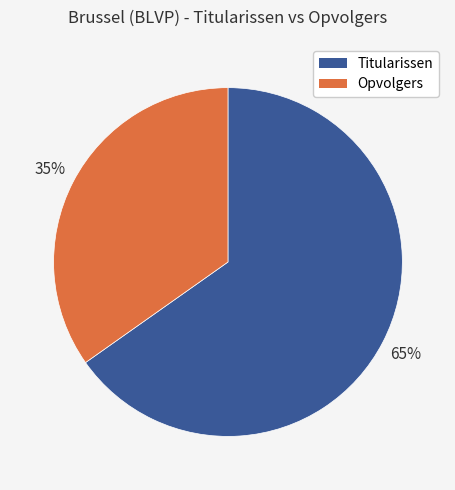

Is Opvolgers the majority of the pie?

No